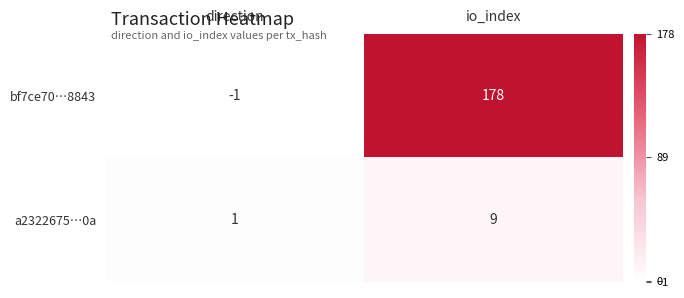

Where is bf7ce70…8843 nearest to the value 88?

direction